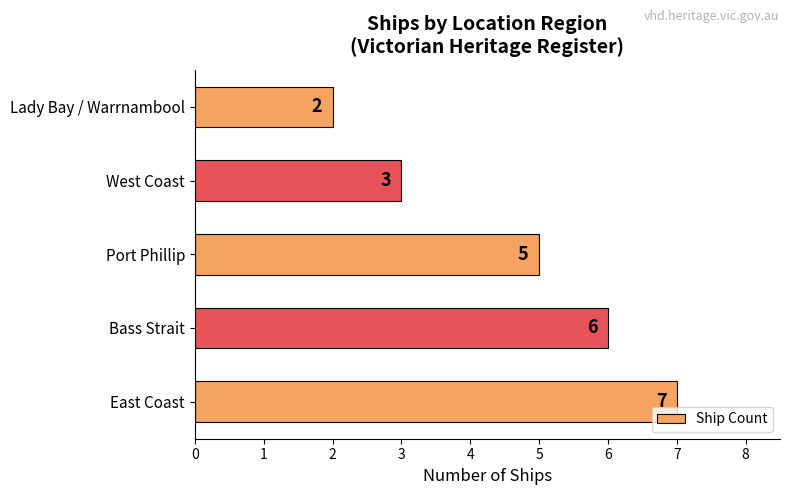

Rank the categories by value from highest to lowest.

East Coast, Bass Strait, Port Phillip, West Coast, Lady Bay / Warrnambool